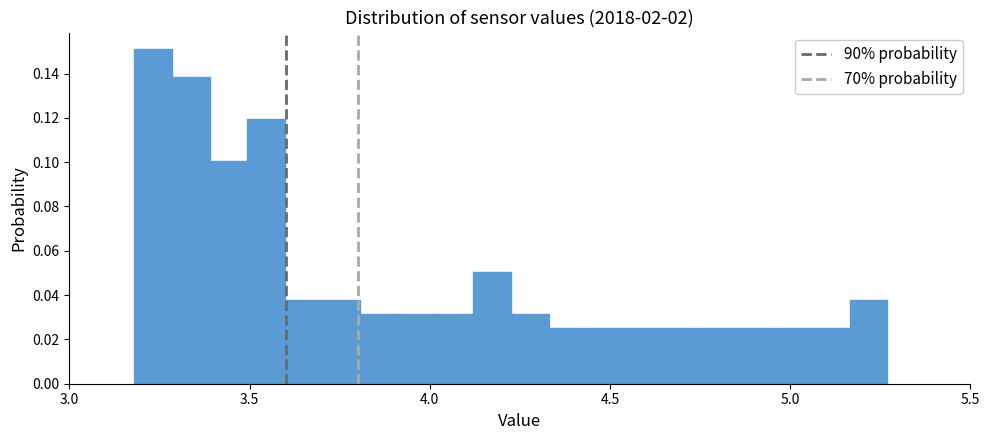

Read against the x-axis, roughly where is the centre of the tallest bar?

3.25